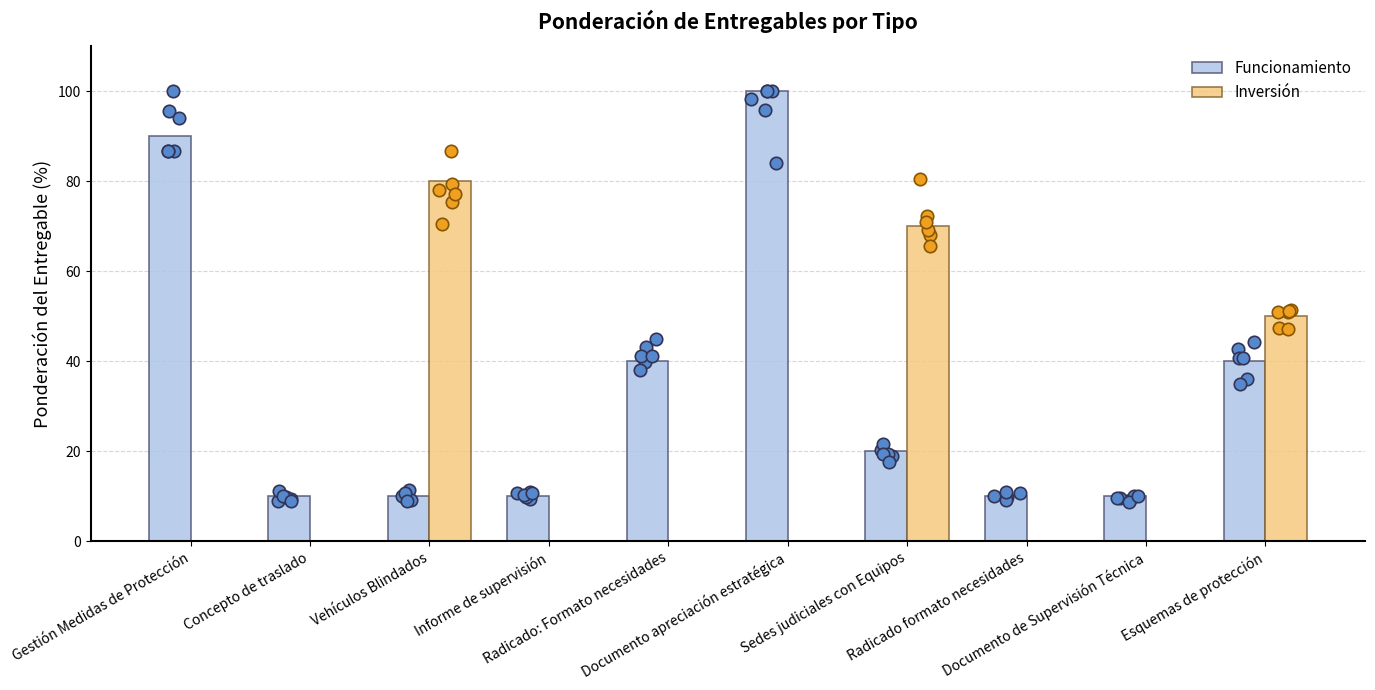

What is the total value across all series at Documento apreciación estratégica?

100